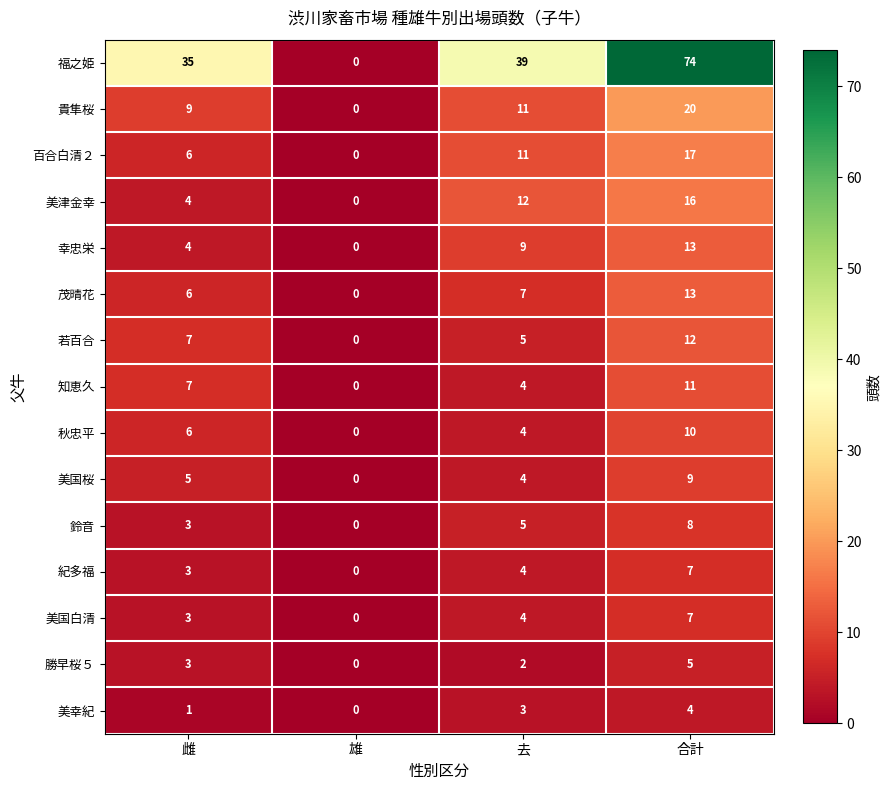

How many series are shown in this chart?

15